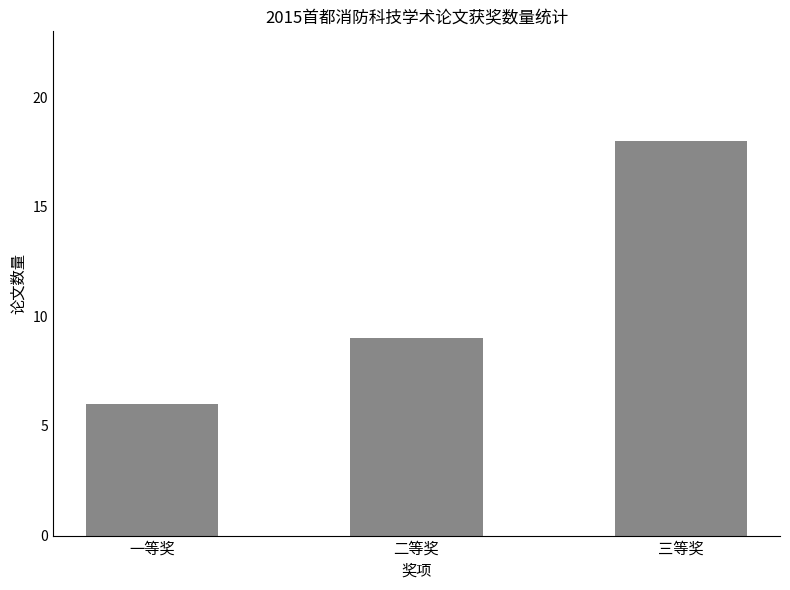

What is the ratio of the value at 三等奖 to the value at 二等奖?

2.0